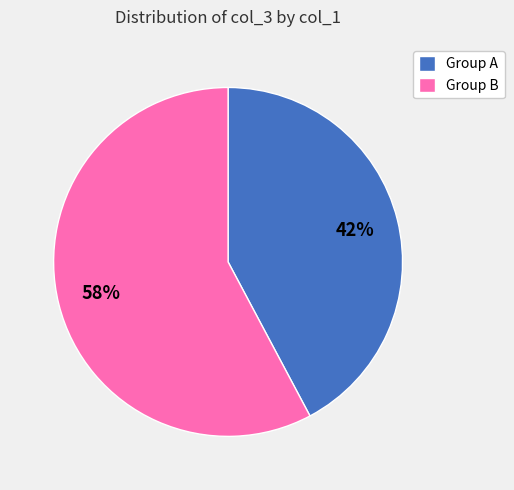

The Group A slice represents 42% of the pie. True or false?

True